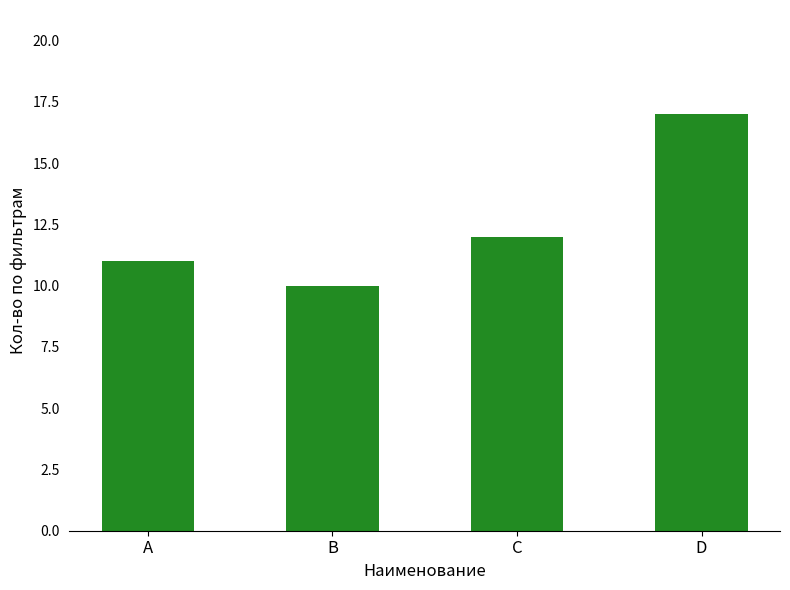

How many values are below 12?

2